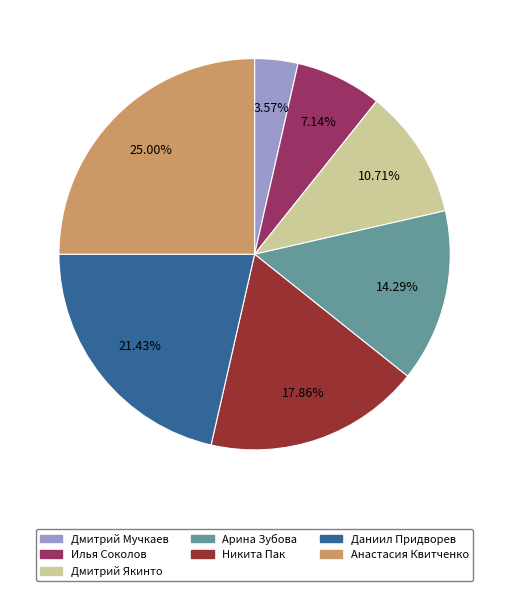

Is it true that Анастасия Квитченко is 25% of the pie?

True